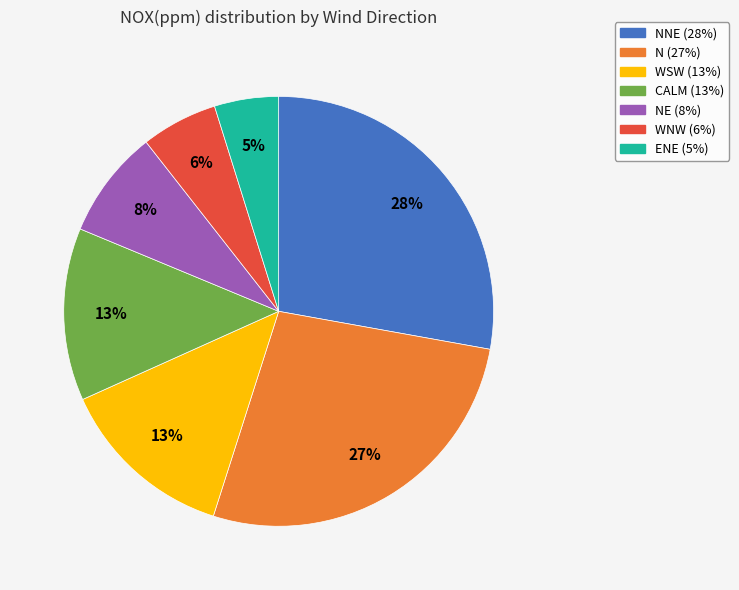

Does any single category account for the majority?

No